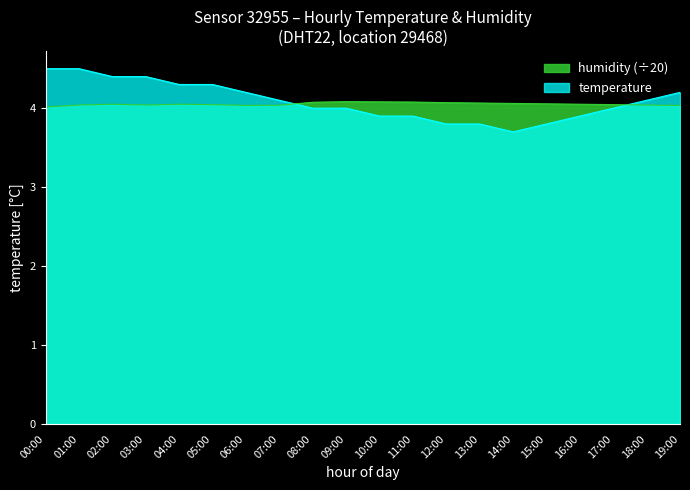

At 11:00, list the series in order from largest to smallest.

humidity (÷20), temperature